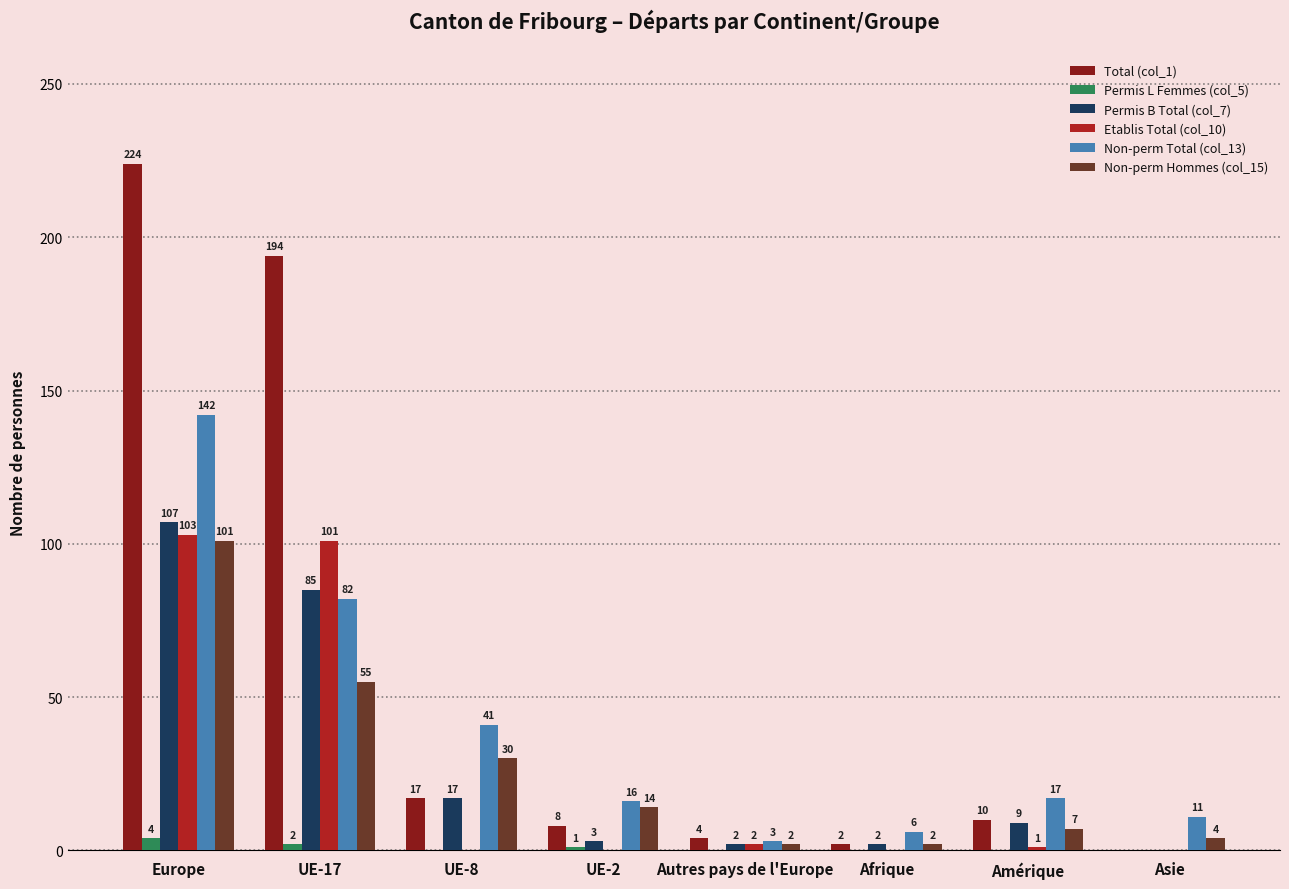

Reading right to left, transcribe all the data shown in this chart.

Total (col_1): Asie=0	Amérique=10	Afrique=2	Autres pays de l'Europe=4	UE-2=8	UE-8=17	UE-17=194	Europe=224
Permis L Femmes (col_5): Asie=0	Amérique=0	Afrique=0	Autres pays de l'Europe=0	UE-2=1	UE-8=0	UE-17=2	Europe=4
Permis B Total (col_7): Asie=0	Amérique=9	Afrique=2	Autres pays de l'Europe=2	UE-2=3	UE-8=17	UE-17=85	Europe=107
Etablis Total (col_10): Asie=0	Amérique=1	Afrique=0	Autres pays de l'Europe=2	UE-2=0	UE-8=0	UE-17=101	Europe=103
Non-perm Total (col_13): Asie=11	Amérique=17	Afrique=6	Autres pays de l'Europe=3	UE-2=16	UE-8=41	UE-17=82	Europe=142
Non-perm Hommes (col_15): Asie=4	Amérique=7	Afrique=2	Autres pays de l'Europe=2	UE-2=14	UE-8=30	UE-17=55	Europe=101